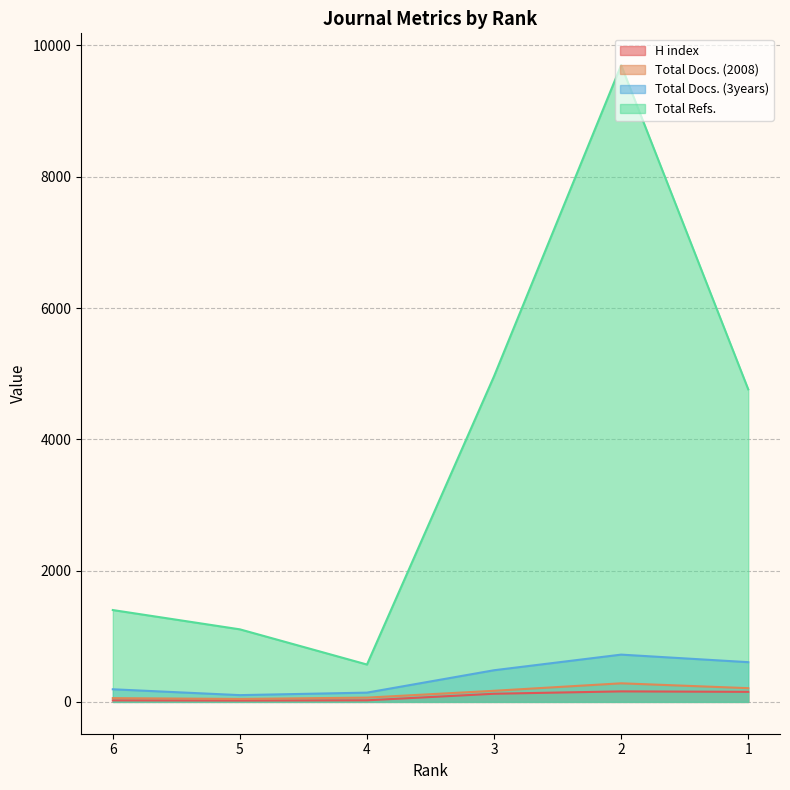

Rank the series at 2 from lowest to highest value.

H index, Total Docs. (2008), Total Docs. (3years), Total Refs.